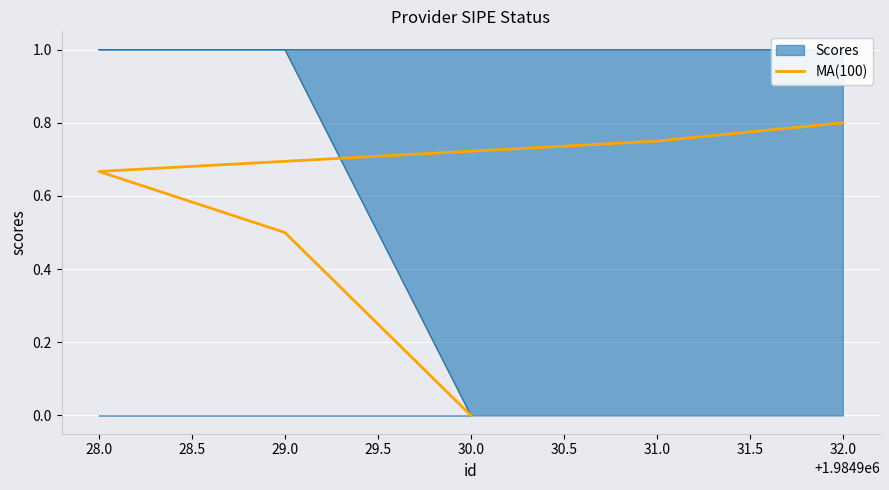

How many values are between 0 and 1?

5